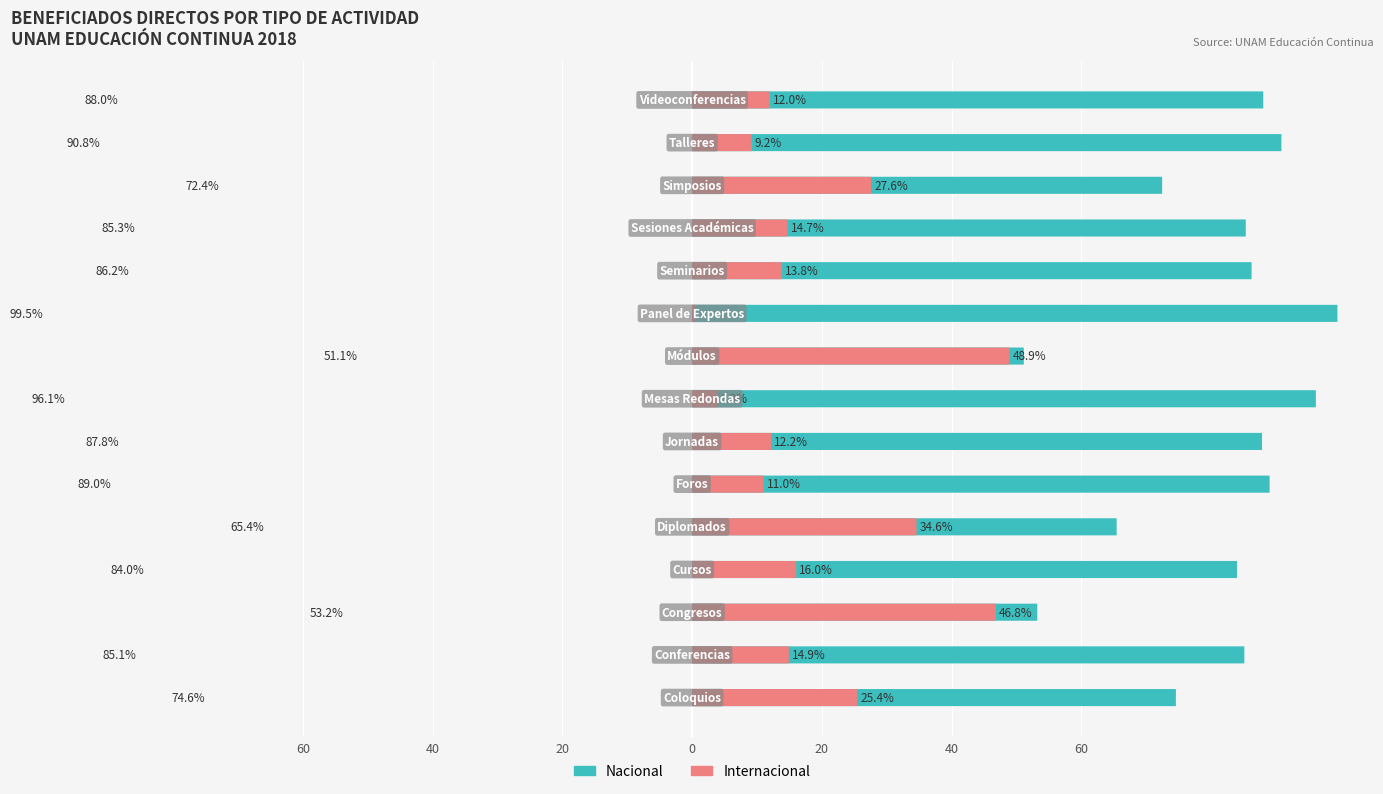

What is the value of the Internacional bar at the 1st from the left?

25.4